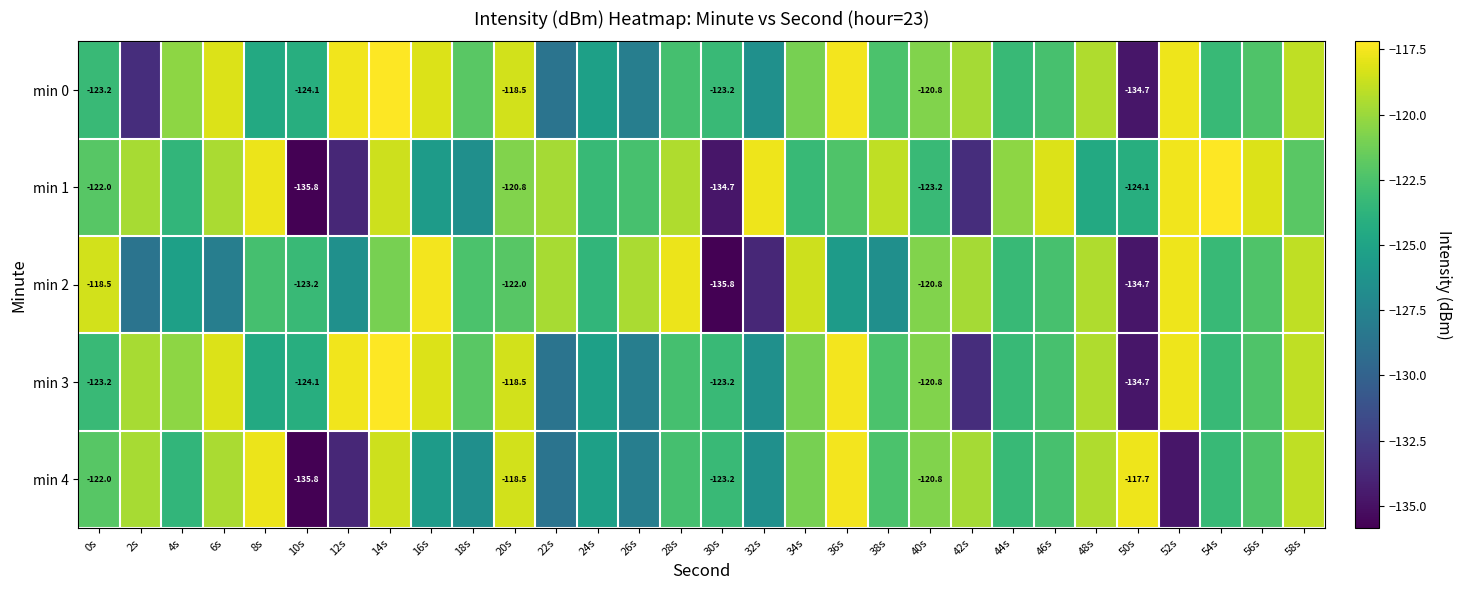

How many values in the min 0 series exceed -122?

14